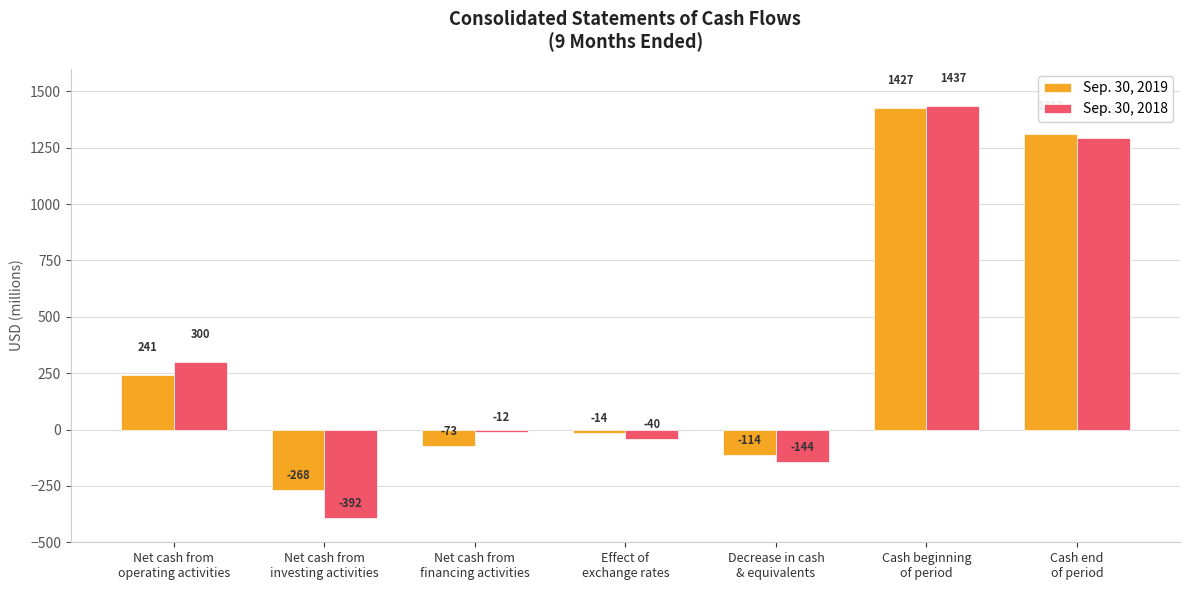

List the series in order of their peak value, highest first.

Sep. 30, 2018, Sep. 30, 2019